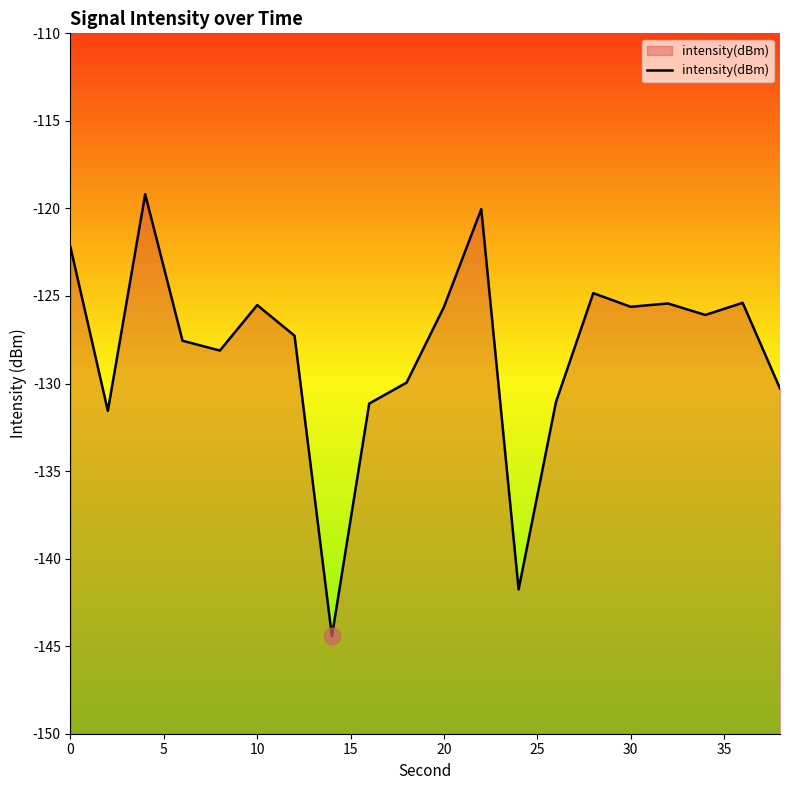

True or false: the data shows -125.6 at 20.

True